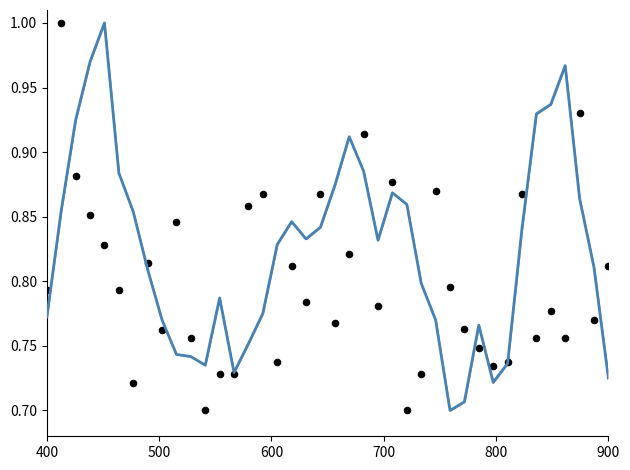

Which series has the largest total across all categories?

P1